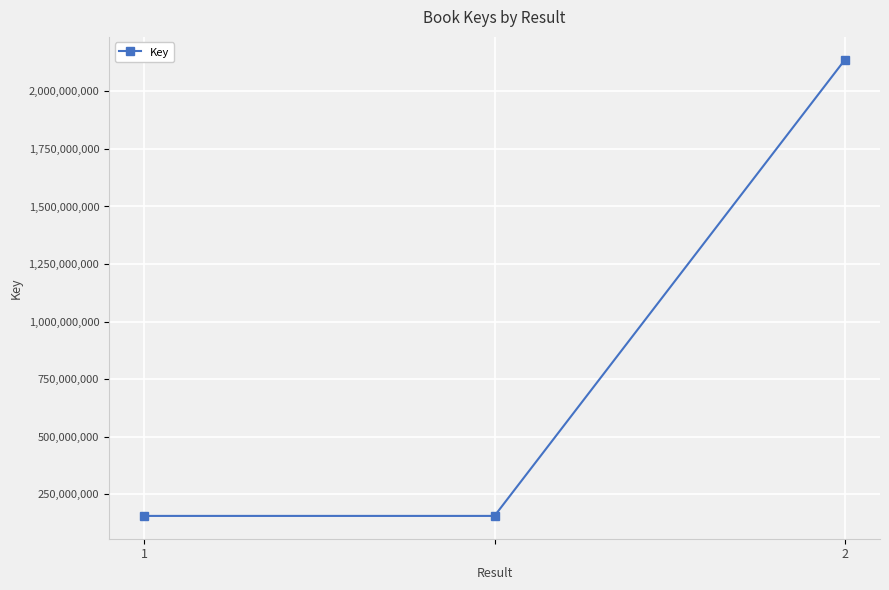

What is the value of the 2nd point from the left?

155668380